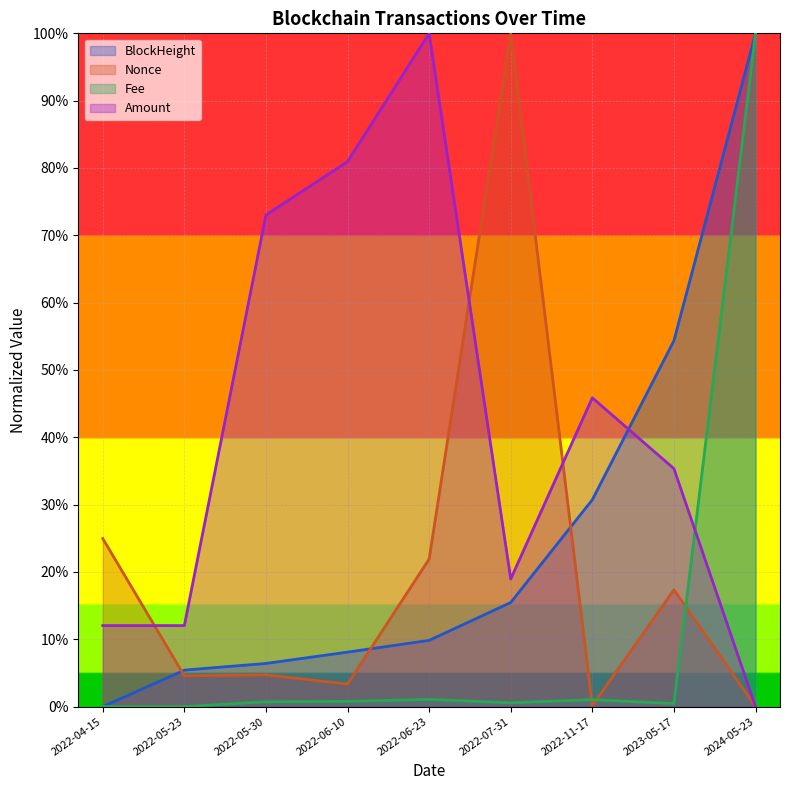

What is the difference between the highest and lowest values at 2022-05-23?

0.1